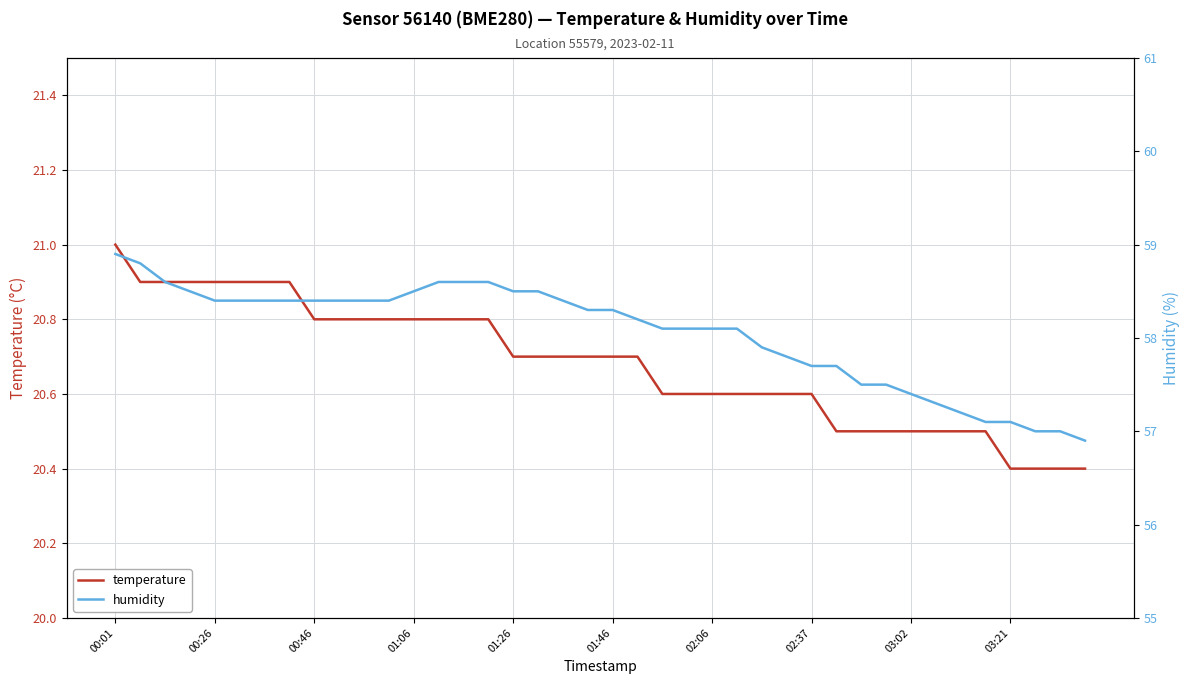

What is the minimum value for temperature?

20.4